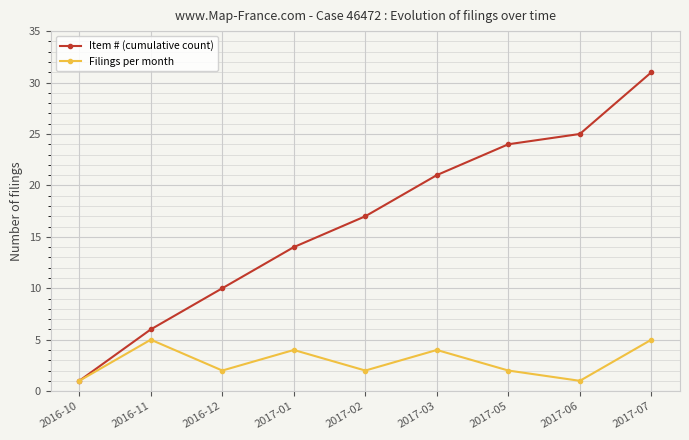

What is the label of the 8th point from the left?

2017-06